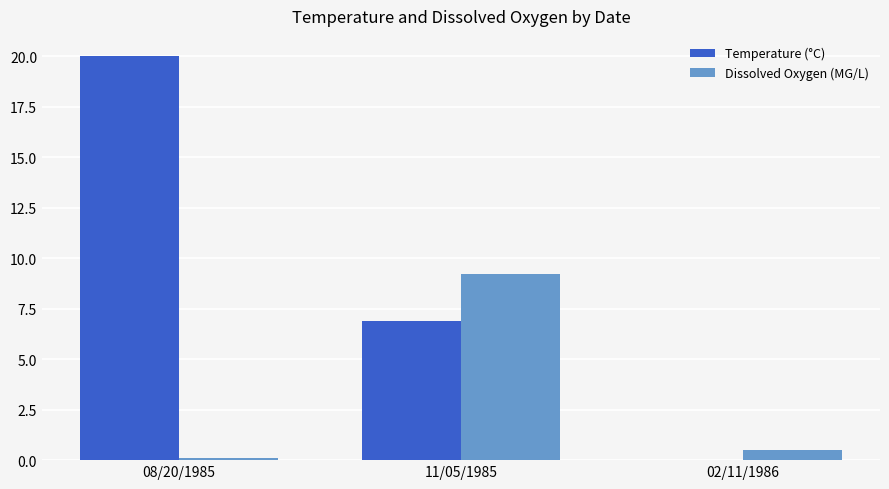

True or false: Temperature (°C) has a value of 29.8 at 08/20/1985.

False